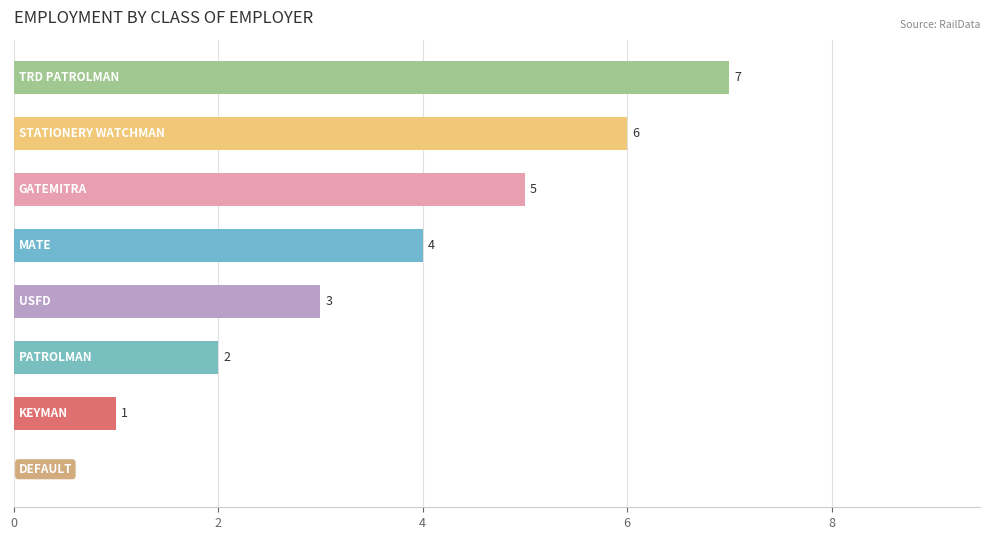

Count the number of categories in the chart.

8